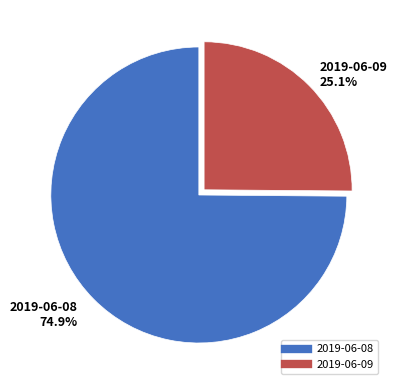

Which category accounts for the majority?

2019-06-08